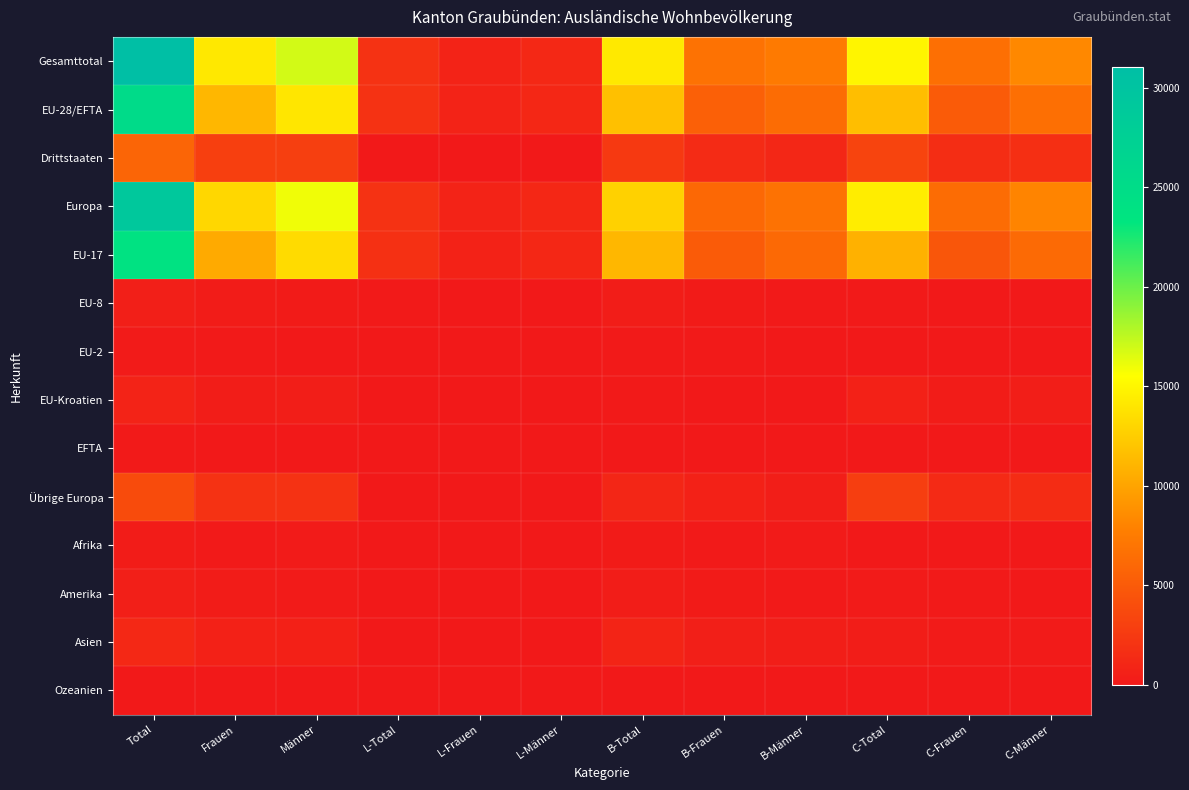

Reading left to right, list all the values displayed in this chart.

Gesamttotal: Total=31050	Frauen=14135	Männer=16915	L-Total=1904	L-Frauen=745	L-Männer=1159	B-Total=14193	B-Frauen=6781	B-Männer=7412	C-Total=14953	C-Frauen=6609	C-Männer=8344
EU-28/EFTA: Total=25249	Frauen=11185	Männer=14064	L-Total=1886	L-Frauen=738	L-Männer=1148	B-Total=11735	B-Frauen=5408	B-Männer=6327	C-Total=11628	C-Frauen=5039	C-Männer=6589
Drittstaaten: Total=5801	Frauen=2950	Männer=2851	L-Total=18	L-Frauen=7	L-Männer=11	B-Total=2458	B-Frauen=1373	B-Männer=1085	C-Total=3325	C-Frauen=1570	C-Männer=1755
Europa: Total=29098	Frauen=13110	Männer=15988	L-Total=1888	L-Frauen=738	L-Männer=1150	B-Total=12755	B-Frauen=6018	B-Männer=6737	C-Total=14455	C-Frauen=6354	C-Männer=8101
EU-17: Total=23788	Frauen=10420	Männer=13368	L-Total=1795	L-Frauen=693	L-Männer=1102	B-Total=11174	B-Frauen=5059	B-Männer=6115	C-Total=10819	C-Frauen=4668	C-Männer=6151
EU-8: Total=478	Frauen=283	Männer=195	L-Total=85	L-Frauen=43	L-Männer=42	B-Total=310	B-Frauen=195	B-Männer=115	C-Total=83	C-Frauen=45	C-Männer=38
EU-2: Total=125	Frauen=90	Männer=35	L-Total=3	L-Frauen=1	L-Männer=2	B-Total=110	B-Frauen=80	B-Männer=30	C-Total=12	C-Frauen=9	C-Männer=3
EU-Kroatien: Total=779	Frauen=357	Männer=422	L-Total=1	L-Frauen=0	L-Männer=1	B-Total=111	B-Frauen=59	B-Männer=52	C-Total=667	C-Frauen=298	C-Männer=369
EFTA: Total=79	Frauen=35	Männer=44	L-Total=2	L-Frauen=1	L-Männer=1	B-Total=30	B-Frauen=15	B-Männer=15	C-Total=47	C-Frauen=19	C-Männer=28
Übrige Europa: Total=3849	Frauen=1925	Männer=1924	L-Total=2	L-Frauen=0	L-Männer=2	B-Total=1020	B-Frauen=610	B-Männer=410	C-Total=2827	C-Frauen=1315	C-Männer=1512
Afrika: Total=263	Frauen=96	Männer=167	L-Total=1	L-Frauen=0	L-Männer=1	B-Total=218	B-Frauen=77	B-Männer=141	C-Total=44	C-Frauen=19	C-Männer=25
Amerika: Total=457	Frauen=287	Männer=170	L-Total=3	L-Frauen=2	L-Männer=1	B-Total=325	B-Frauen=208	B-Männer=117	C-Total=129	C-Frauen=77	C-Männer=52
Asien: Total=1202	Frauen=633	Männer=569	L-Total=12	L-Frauen=5	L-Männer=7	B-Total=874	B-Frauen=472	B-Männer=402	C-Total=316	C-Frauen=156	C-Männer=160
Ozeanien: Total=28	Frauen=9	Männer=19	L-Total=0	L-Frauen=0	L-Männer=0	B-Total=20	B-Frauen=6	B-Männer=14	C-Total=8	C-Frauen=3	C-Männer=5